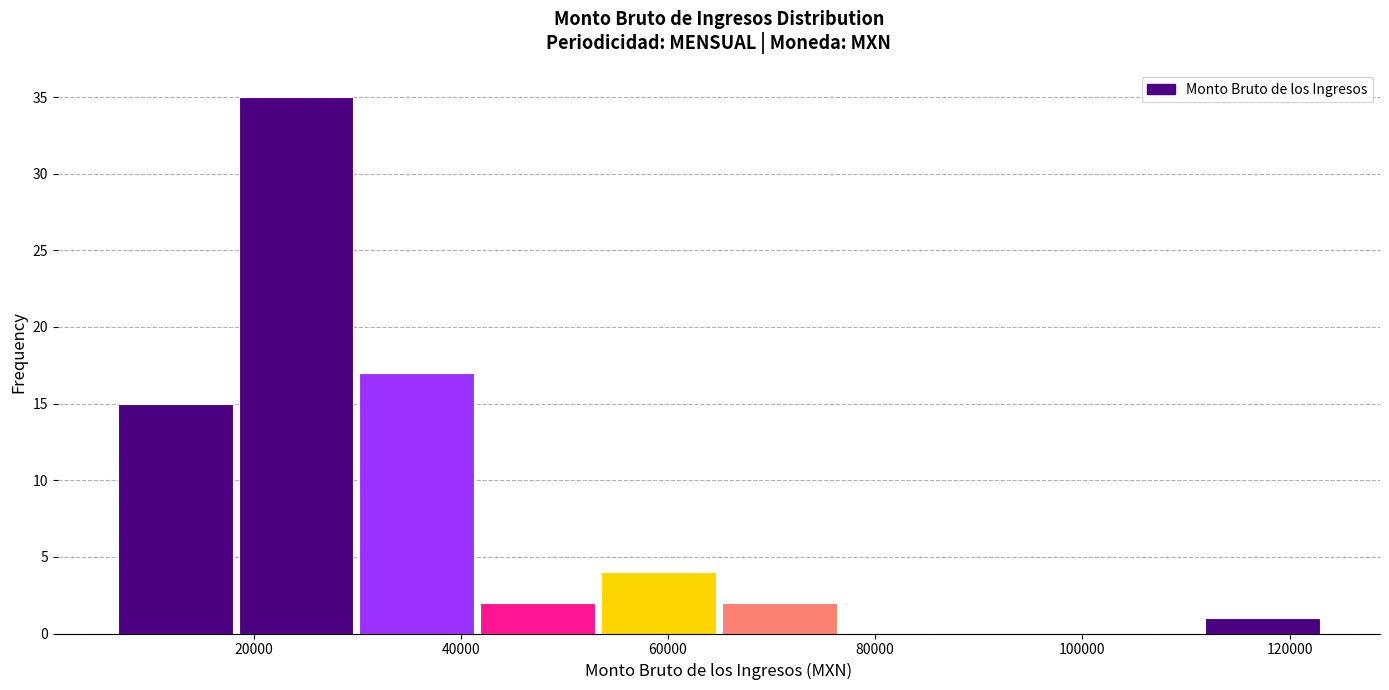

Which range on the x-axis has the tallest bar?

18000 to 30000